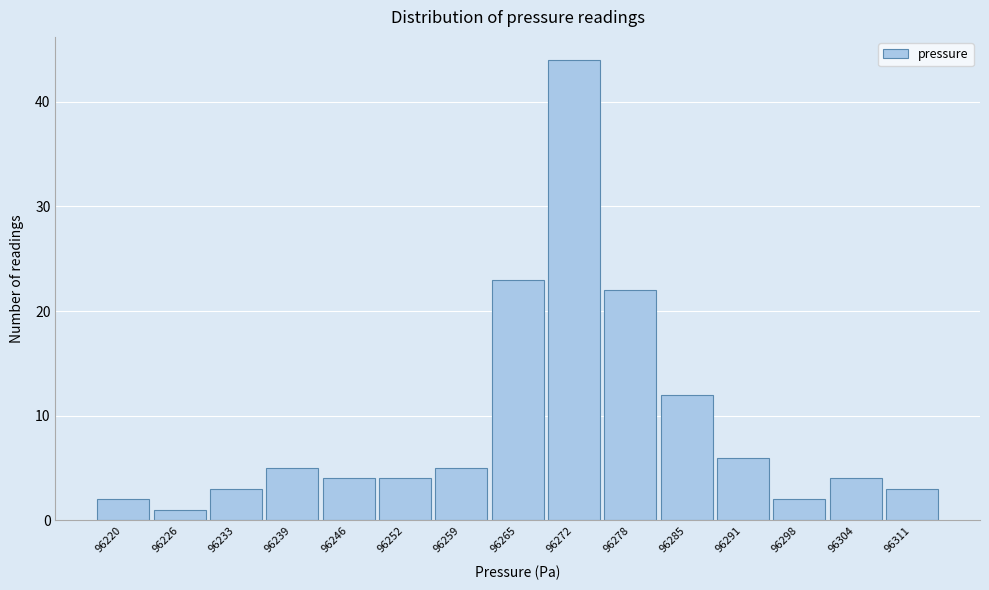

Reading left to right, list all the values displayed in this chart.

96220=2	96226=1	96233=3	96239=5	96246=4	96252=4	96259=5	96265=23	96272=44	96278=22	96285=12	96291=6	96298=2	96304=4	96311=3